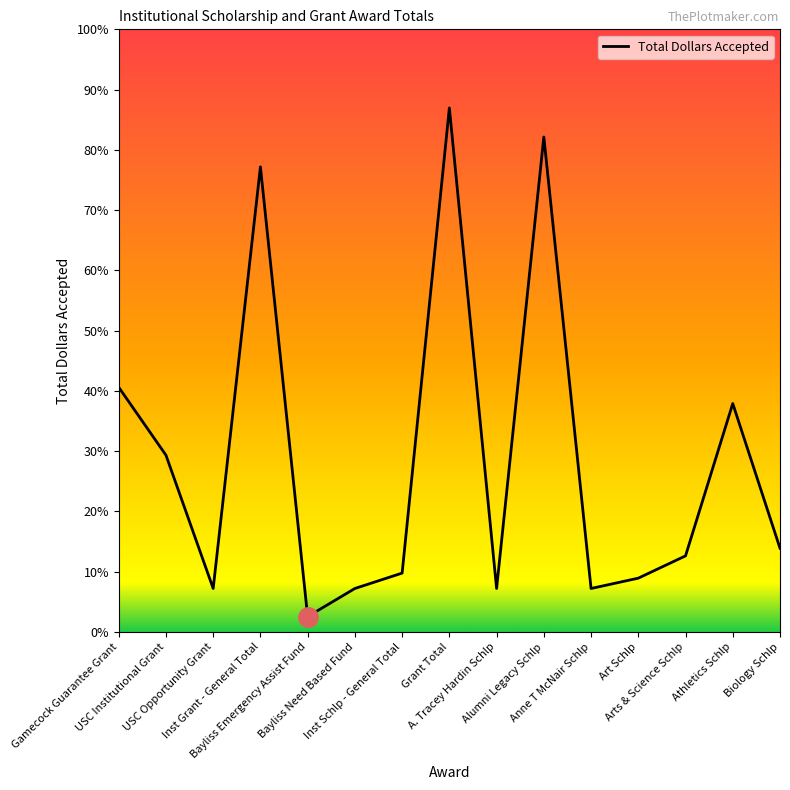

What is the difference between the second highest and second lowest values?

20750